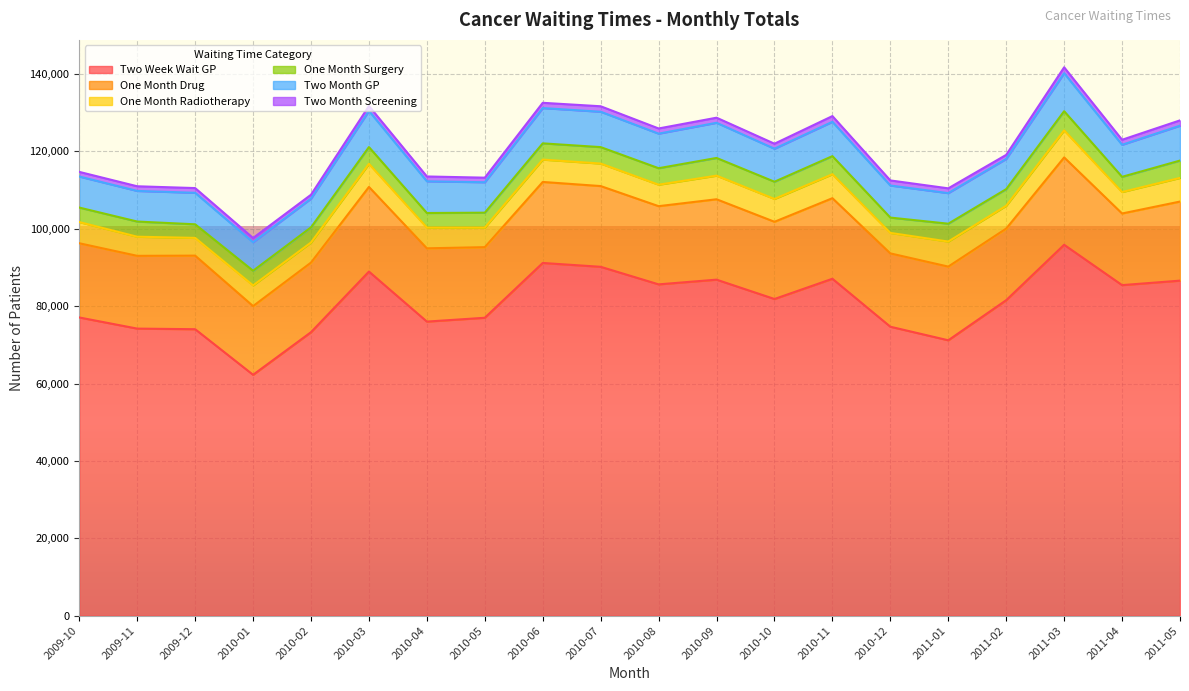

Does the chart display data point markers on the line(s)?

No